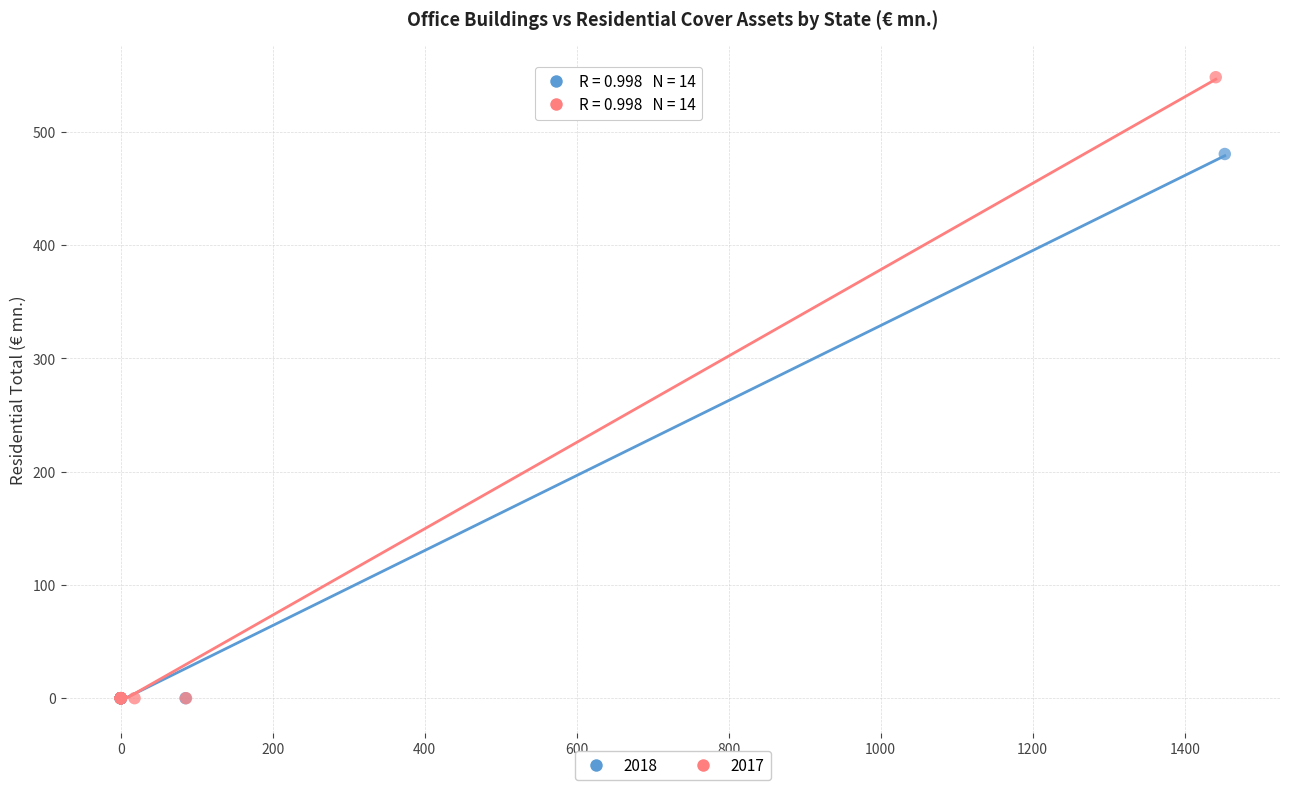

Which series has the largest Y range (max minus min)?

2017